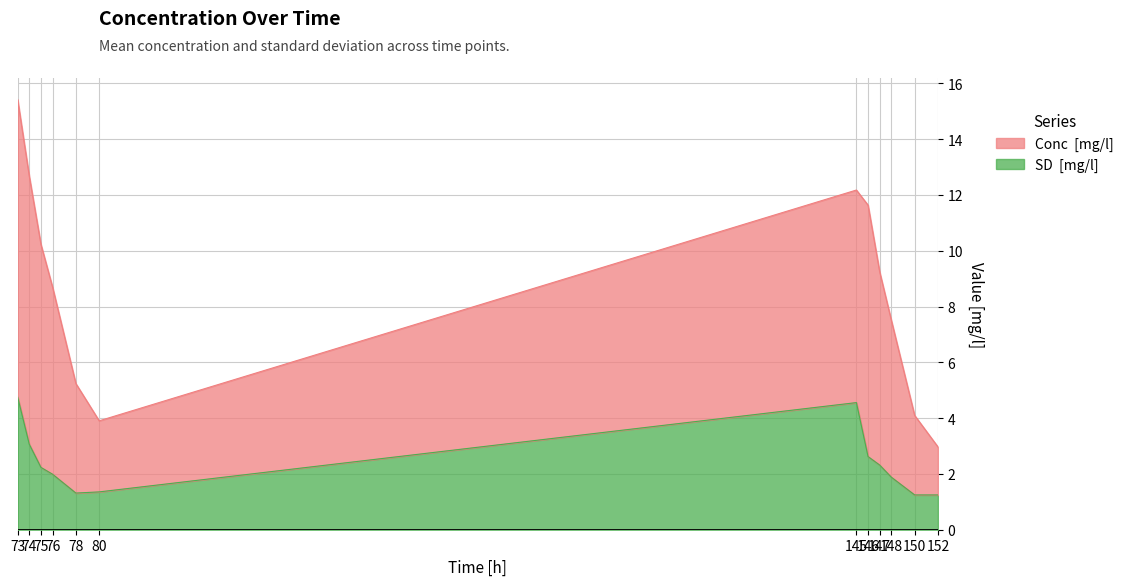

Reading left to right, extract all data points from this chart.

Conc  [mg/l]: 73=15.4	74=12.7	75=10.2	76=8.7	78=5.2	80=3.9	145=12.2	146=11.6	147=9.2	148=7.5	150=4.1	152=3.0
SD  [mg/l]: 73=4.8	74=3.1	75=2.2	76=2.0	78=1.3	80=1.4	145=4.6	146=2.6	147=2.3	148=1.9	150=1.2	152=1.2